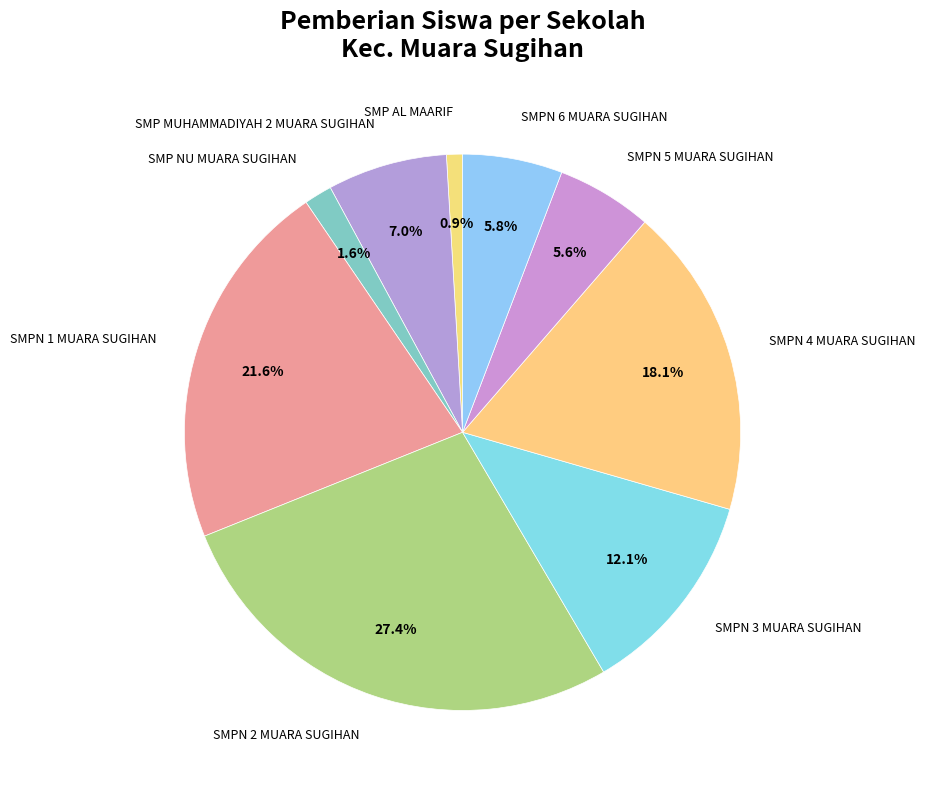

Which slice is the largest?

SMPN 2 MUARA SUGIHAN